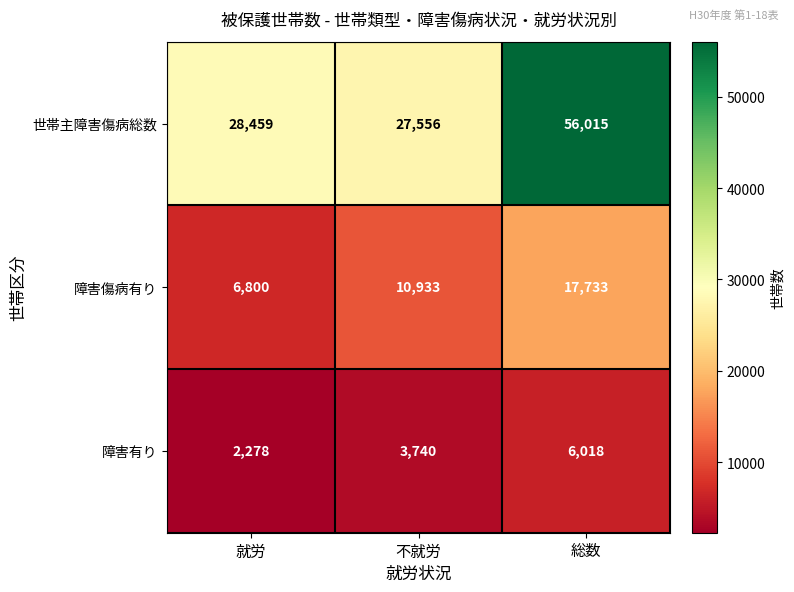

What is the sum of the 障害傷病有り values at 不就労 and 就労?

17733